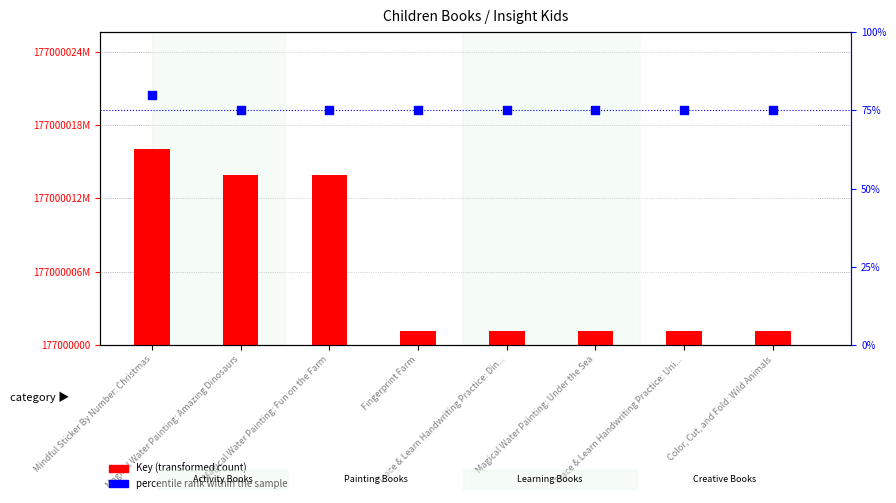

What is the total value across all series at Trace & Learn Handwriting Practice: Din...?

1133469